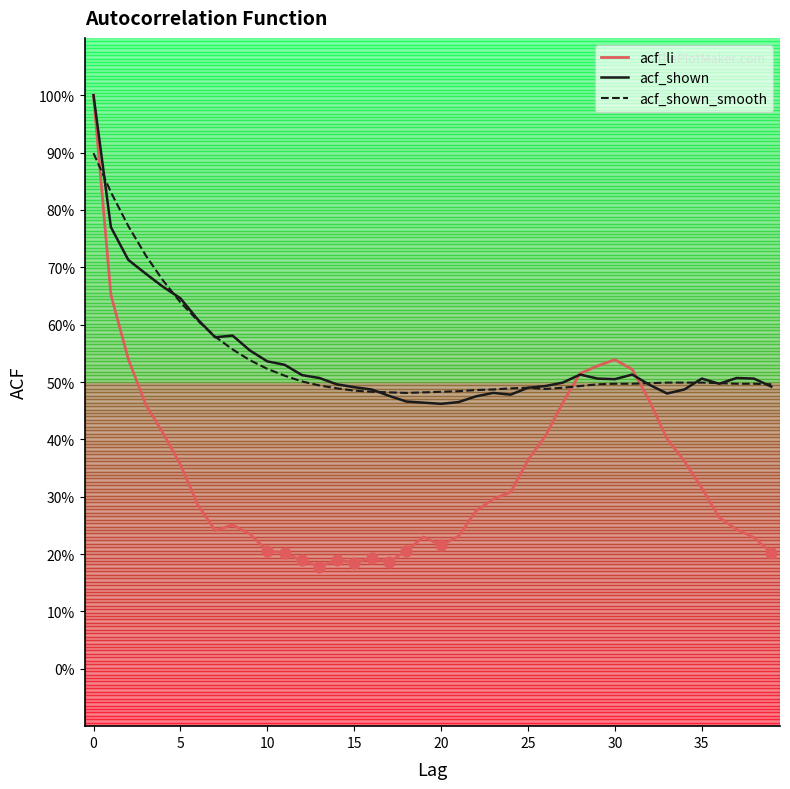

What are all the series names shown in the legend?

acf_li, acf_shown, acf_shown_smooth